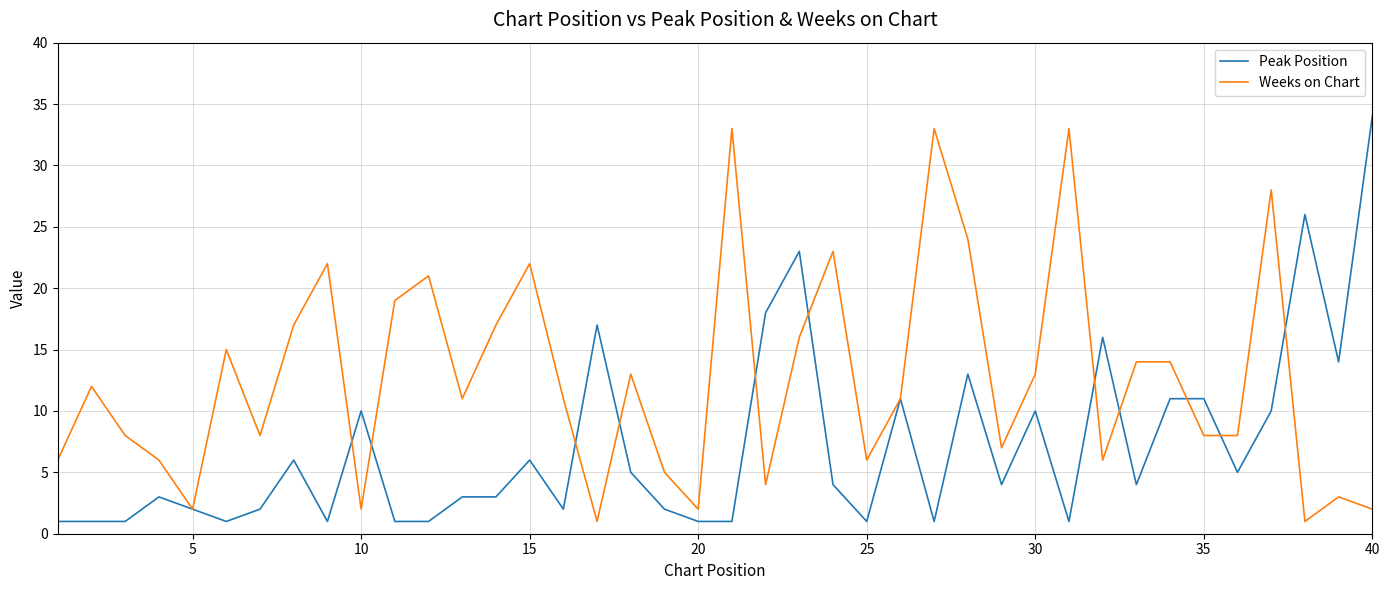

Which series has the largest total across all categories?

Weeks on Chart